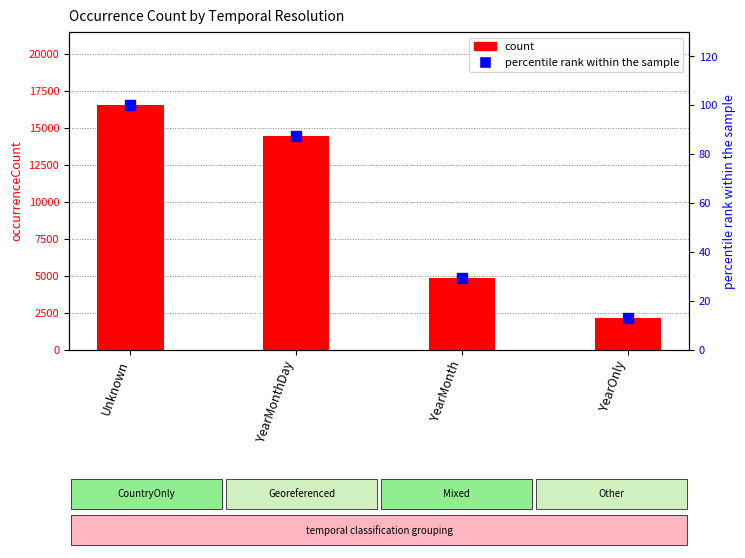

Which series has the largest total across all categories?

count